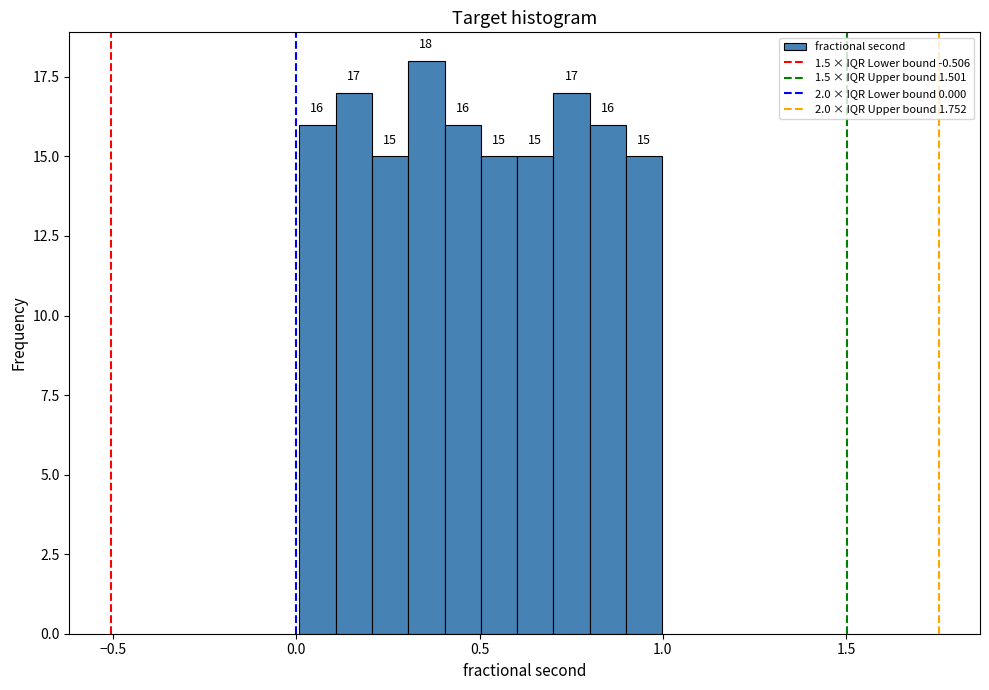

Around what value on the x-axis is the tallest bar? Give the approximate position of its centre, as read against the axis.

0.35